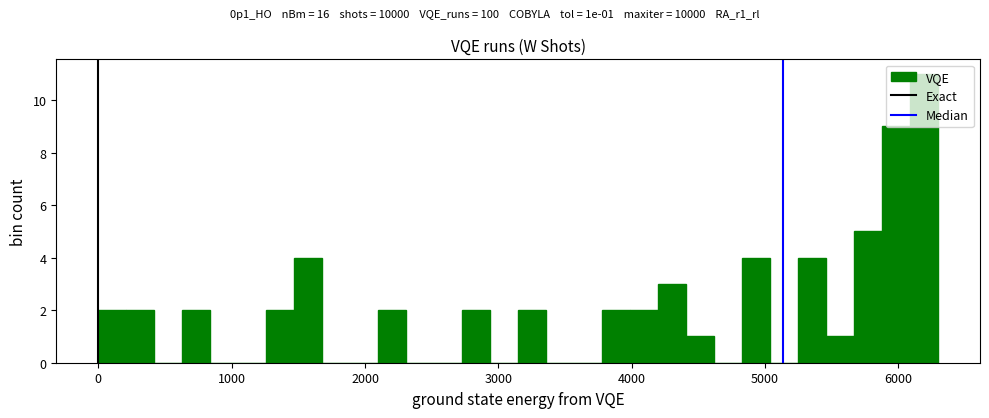

Around what value on the x-axis is the tallest bar? Give the approximate position of its centre, as read against the axis.

6200